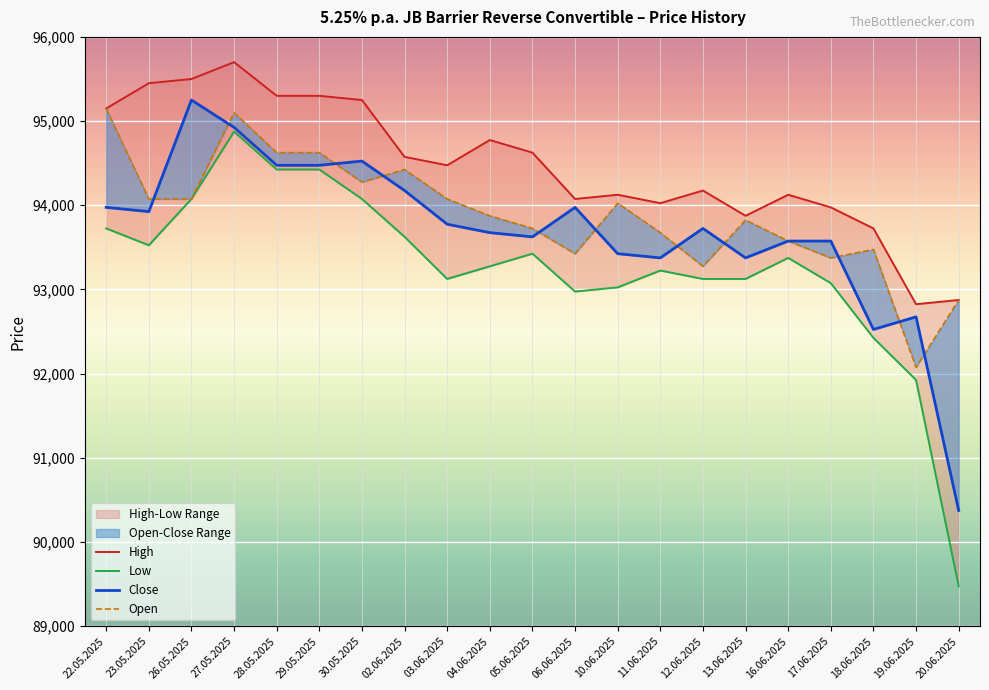

Which category has the lowest value in the Close series?

20.06.2025